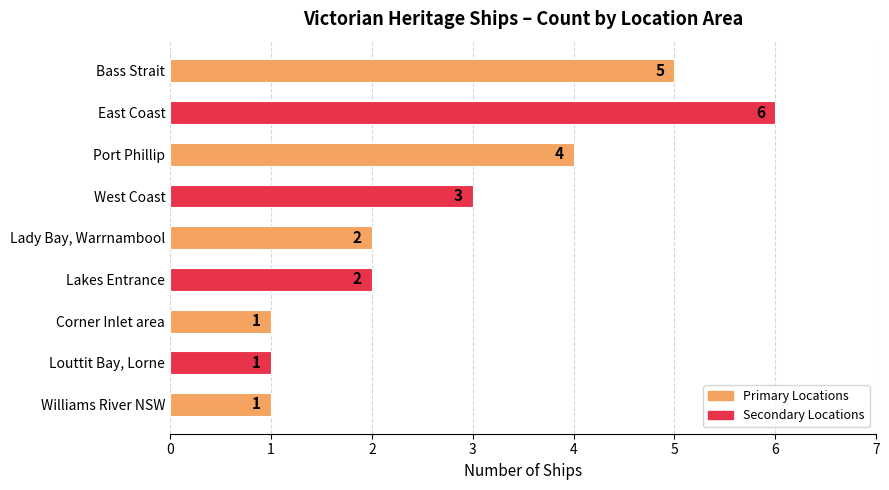

Which label corresponds to the largest value in the chart?

East Coast